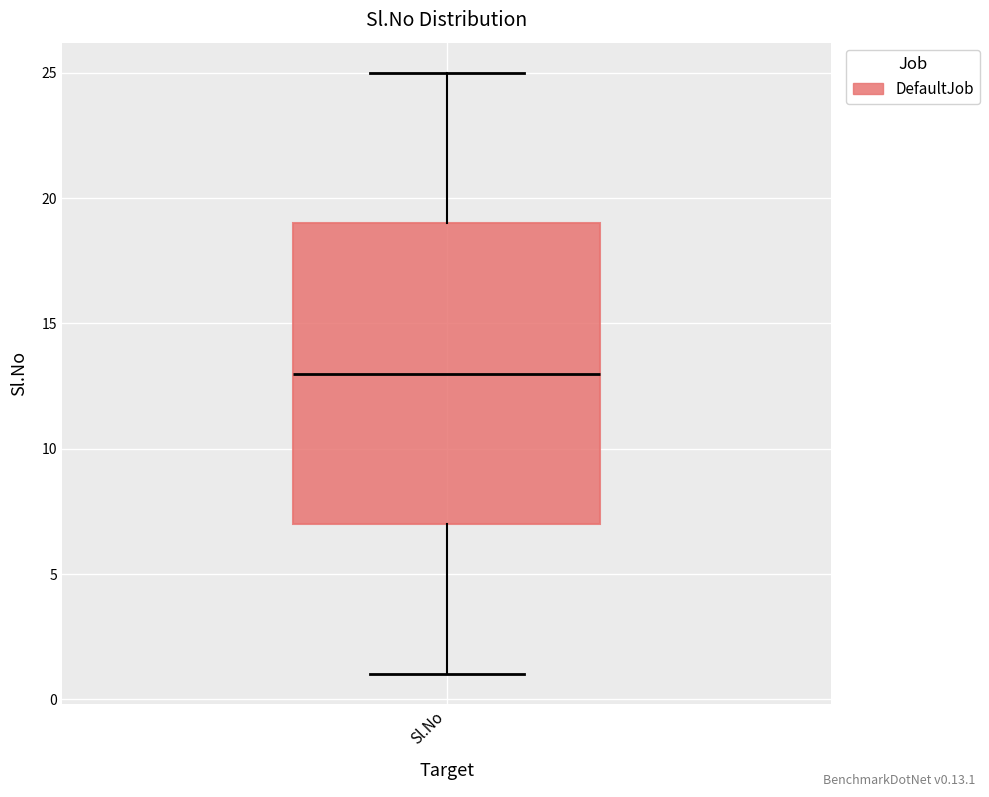

Where does the median line of the box for Sl.No sit on the y-axis? The values are not printed on the chart, so give them approximately, as read against the axis.

13